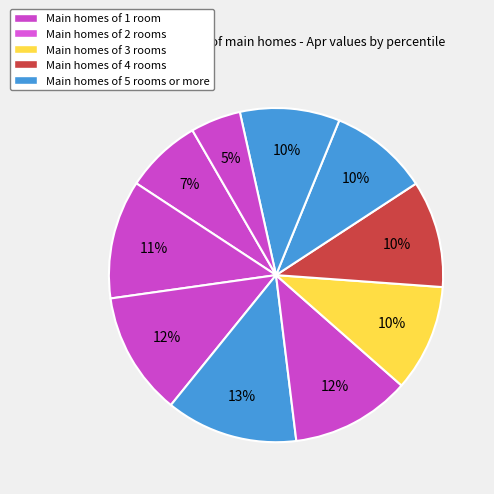

Count the number of slices in the pie.

10